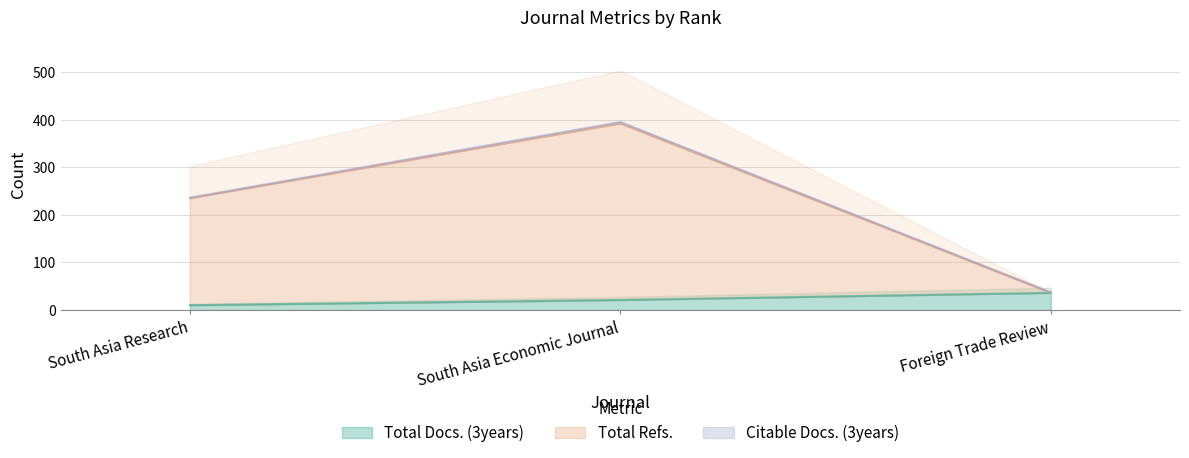

What is the highest value of the Total Docs. (3years) series?

36